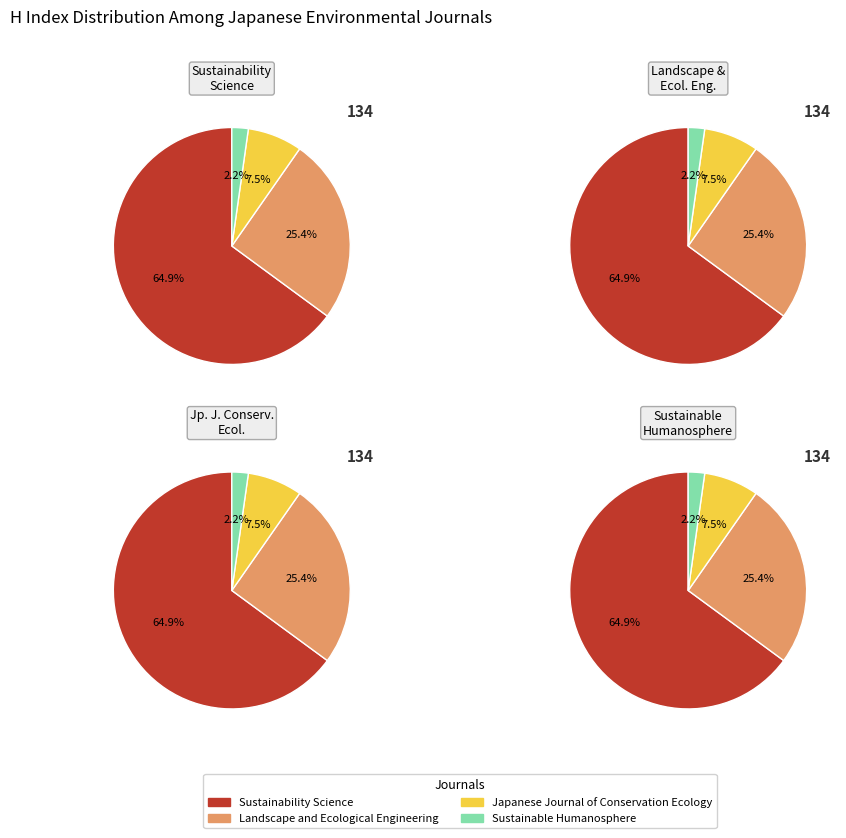

Which category has the biggest portion of the pie?

Sustainability Science